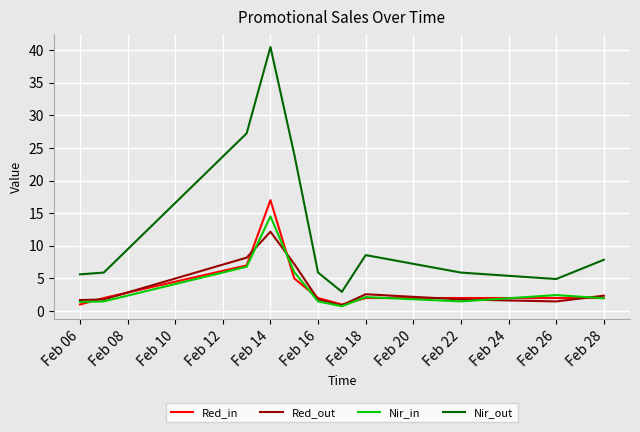

Which series has the largest range (max minus min)?

Nir_out